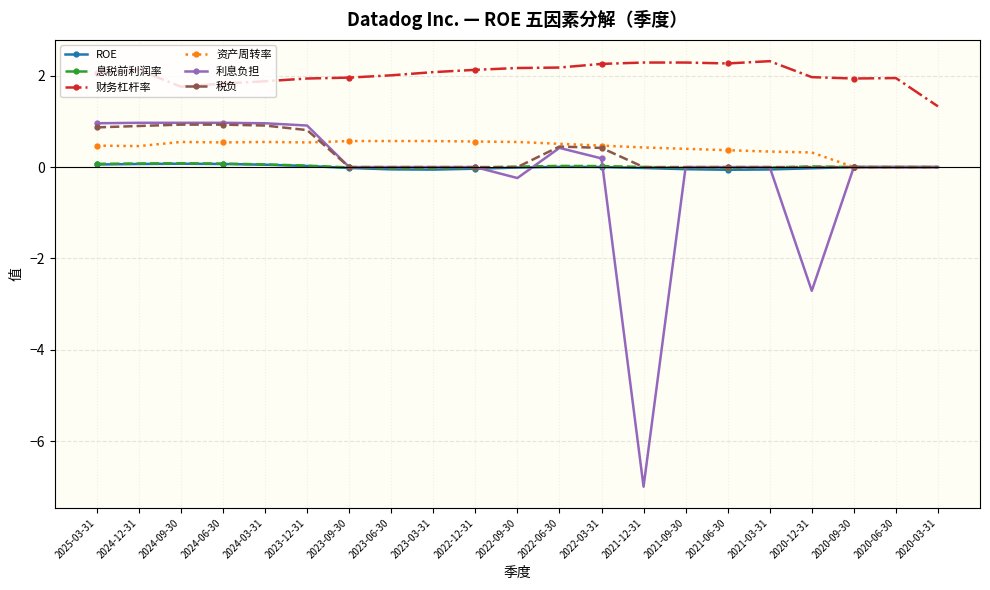

What is the greatest value displayed?

2.3